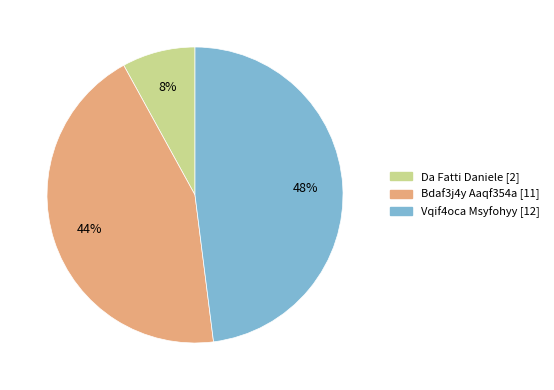

To the nearest percent, what percentage of the pie is Da Fatti Daniele?

8%